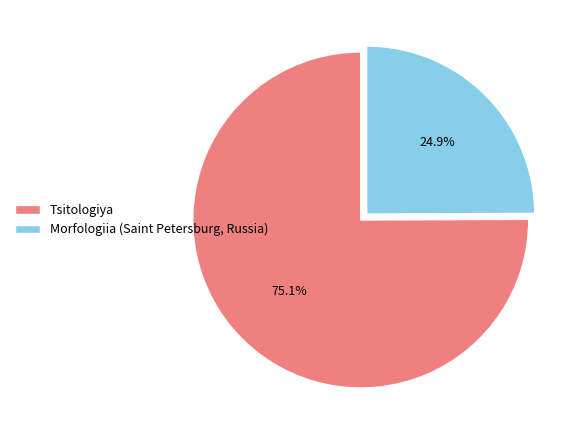

Rank the categories by value from highest to lowest.

Tsitologiya, Morfologiia (Saint Petersburg, Russia)